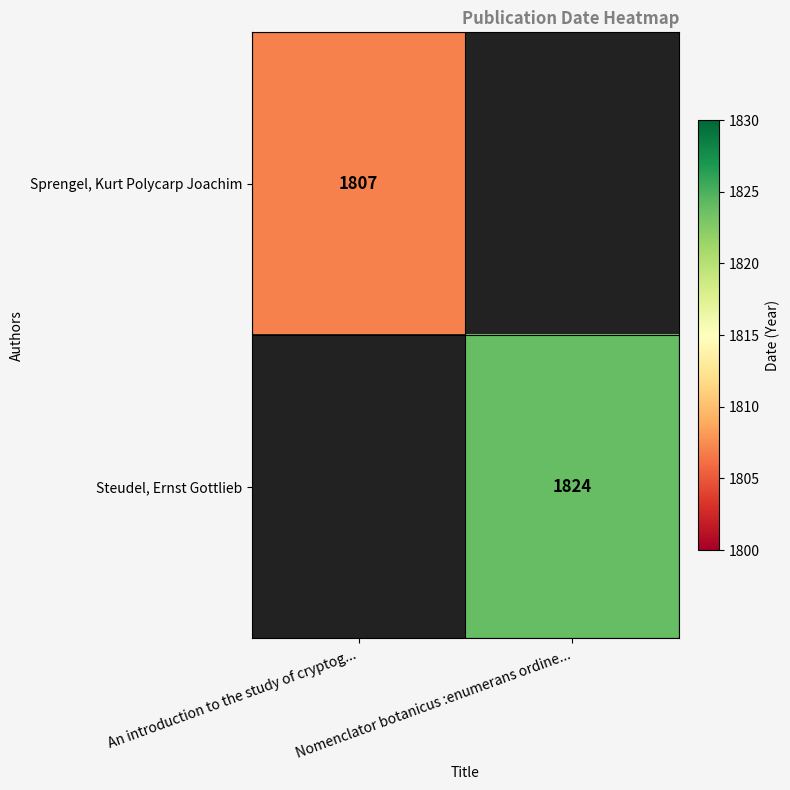

True or false: Sprengel, Kurt Polycarp Joachim has a value of 1807 at An introduction to the study of cryptog....

True